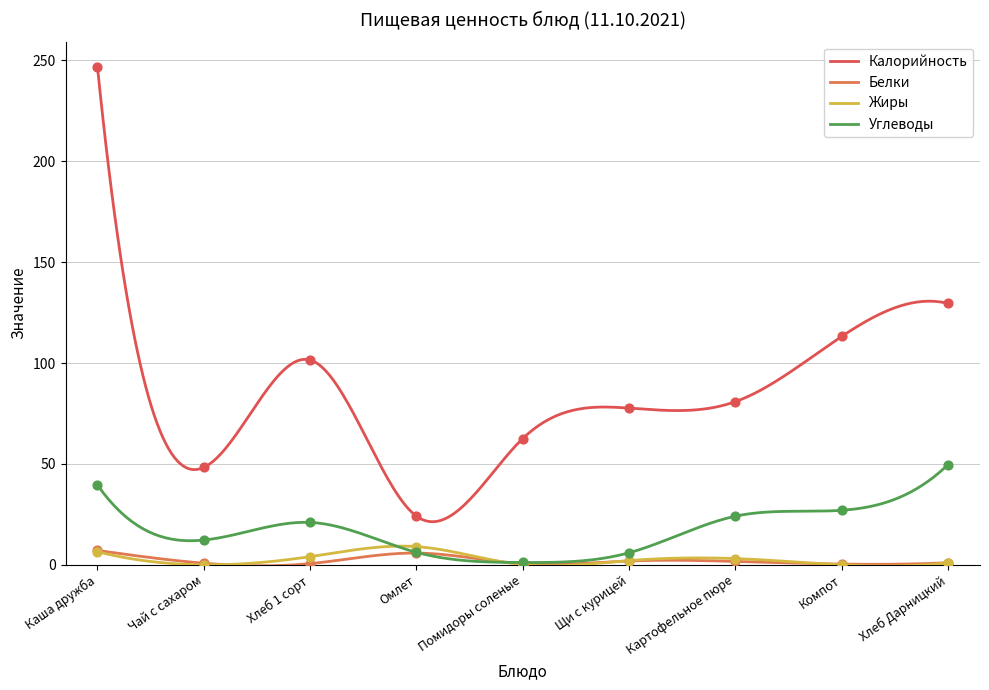

At which category is the sum across all series the highest?

Каша дружба